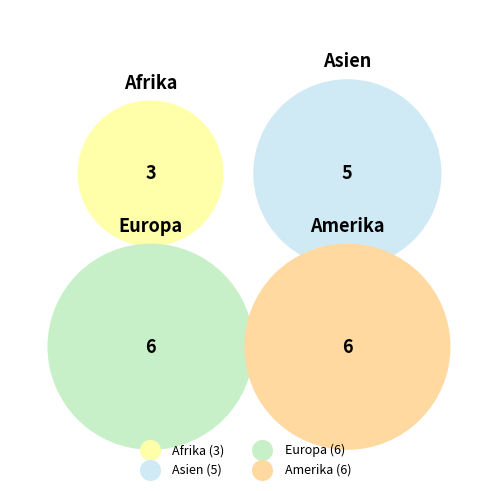

Does Amerika account for over 50% of the chart?

No